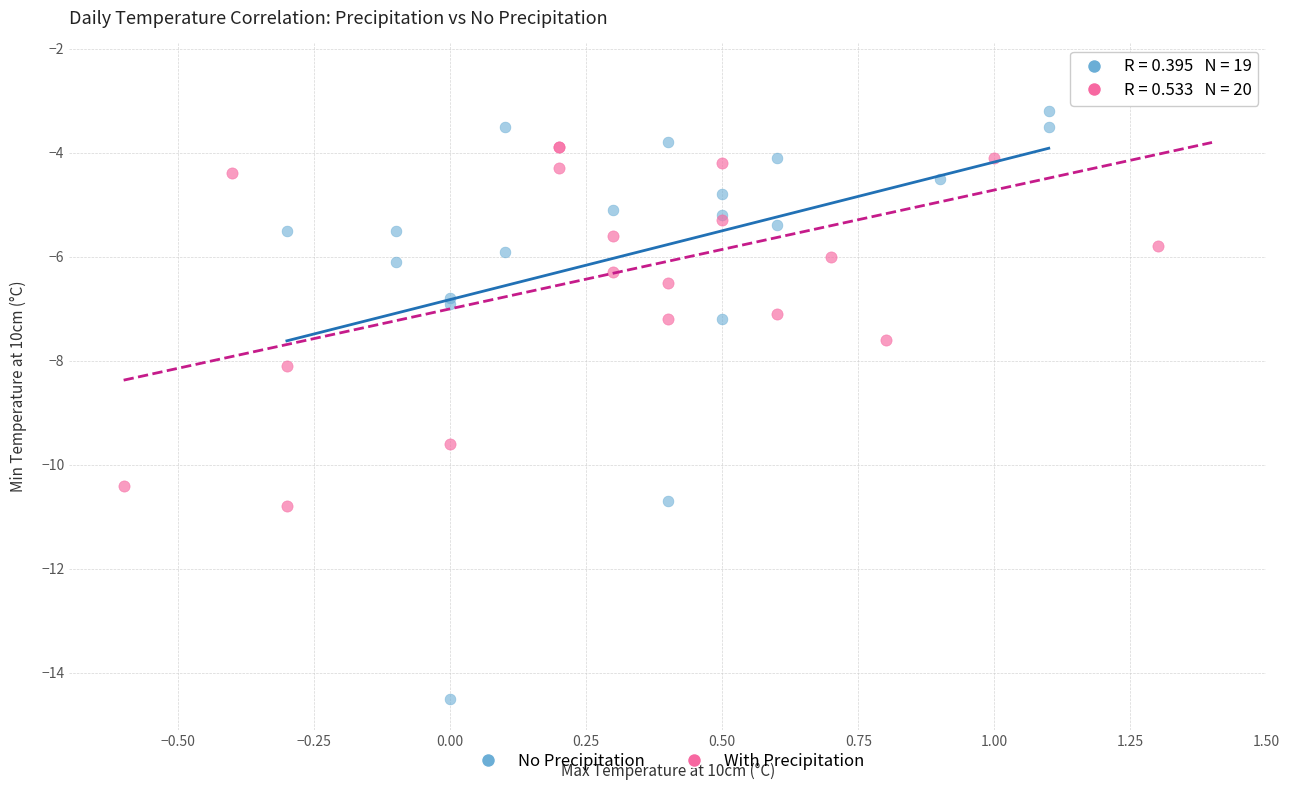

Which series has the widest spread of Y values?

No Precipitation